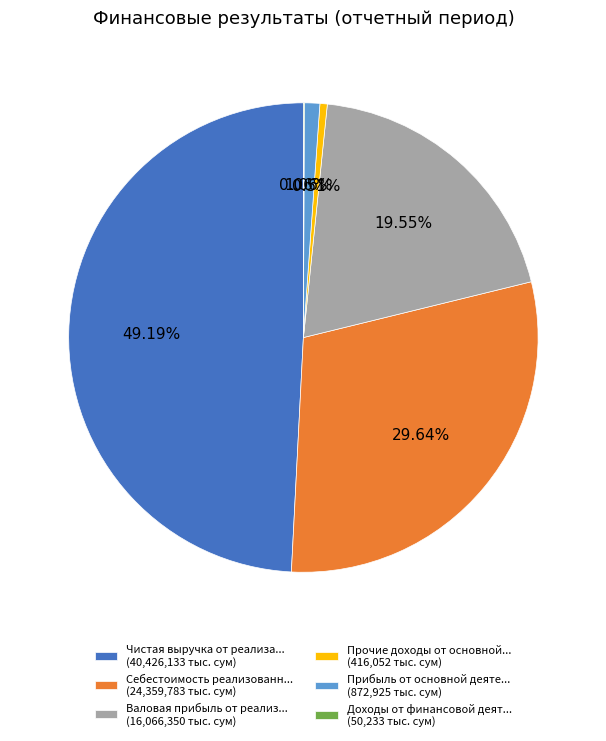

What is the ratio of the value at Валовая прибыль от реализ... (16,066,350 тыс. сум) to the value at Чистая выручка от реализа... (40,426,133 тыс. сум)?

0.4